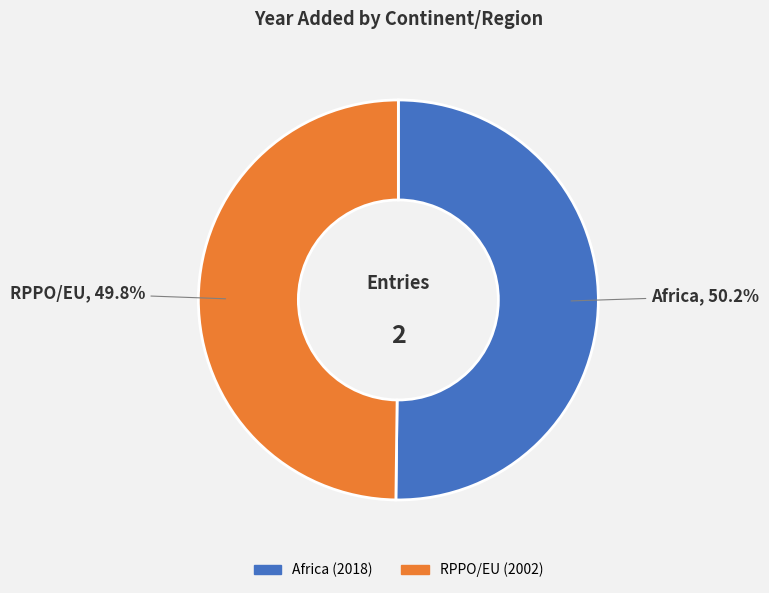

What is the total percentage of RPPO/EU and Africa?

100.0%